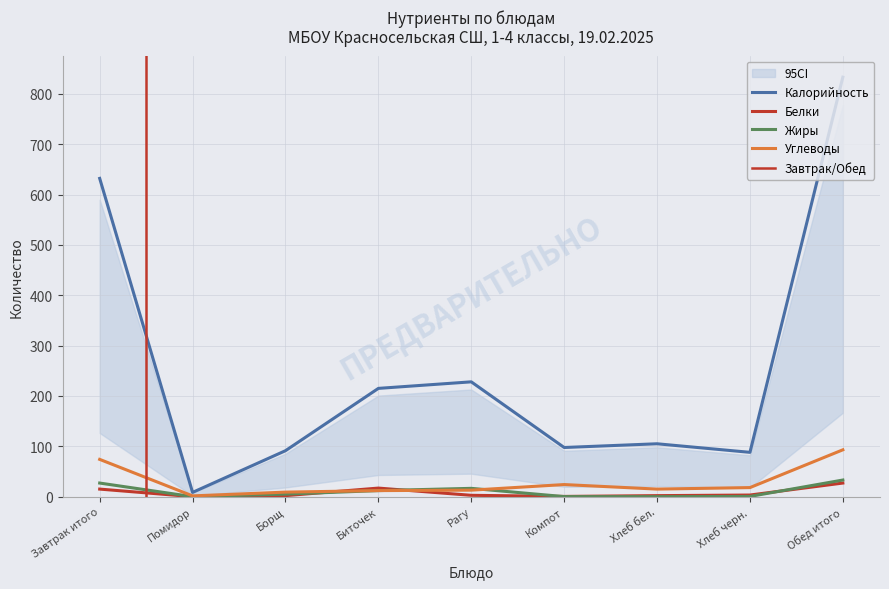

The value of Белки at Биточек is 17.0. True or false?

True